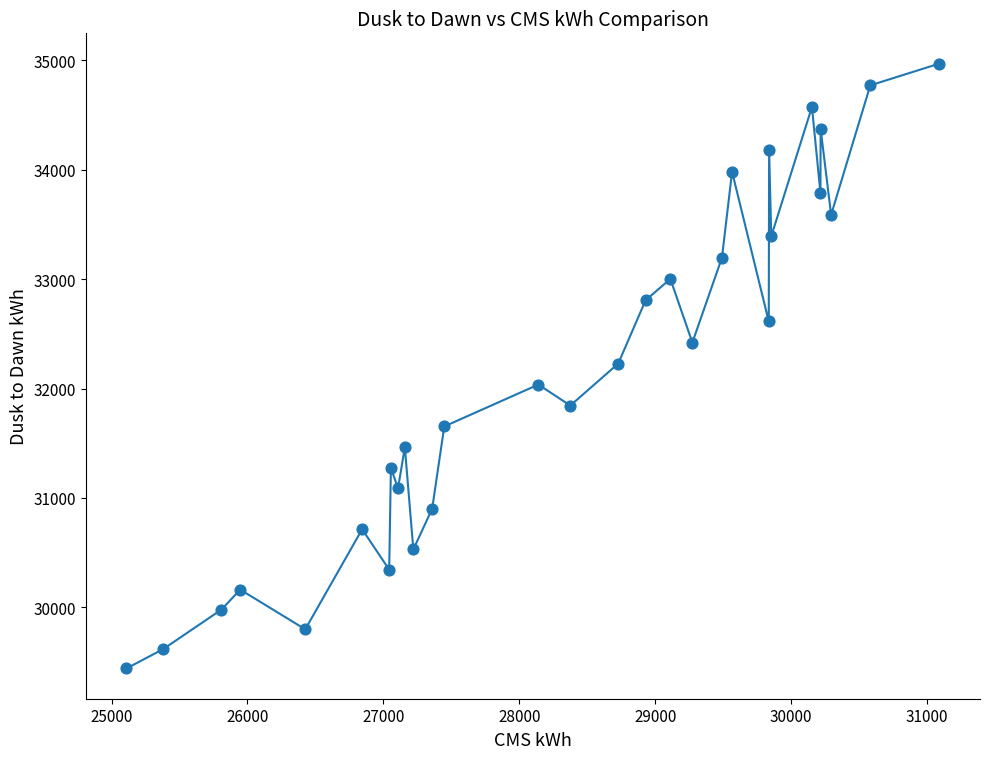

How many points are shown in the scatter plot?

30